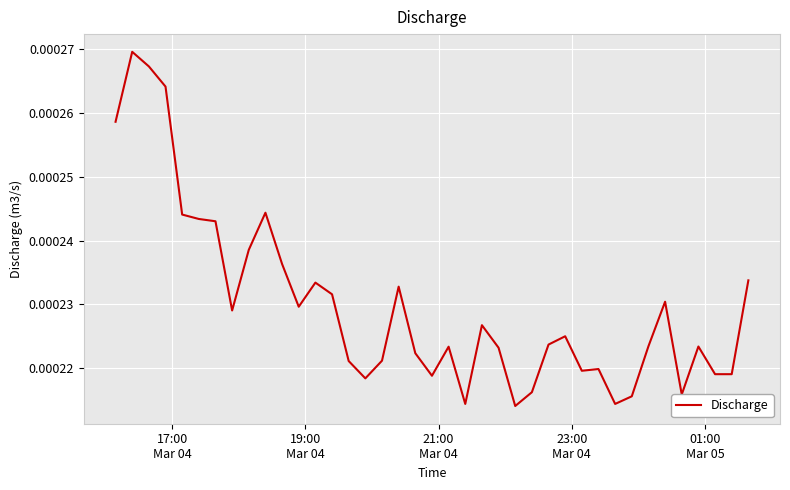

How many categories are shown in the chart?

39